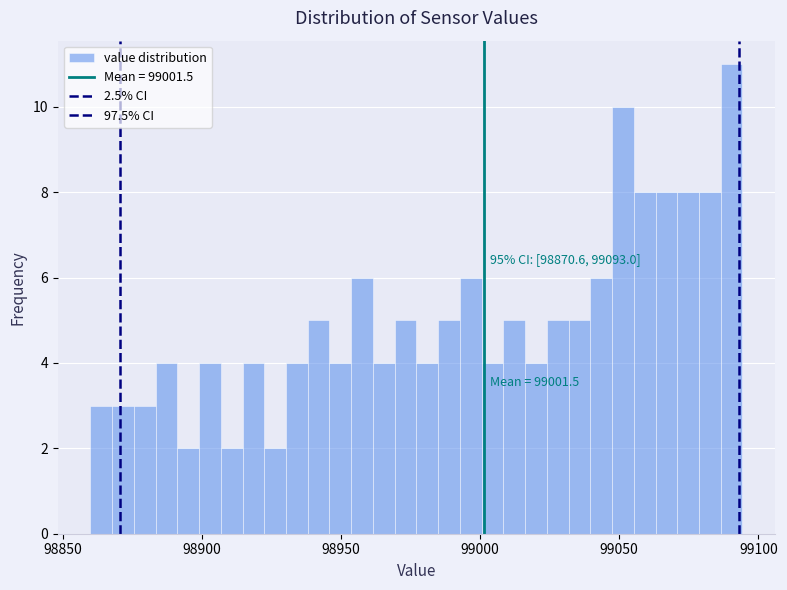

Read against the x-axis, roughly where is the centre of the tallest bar?

99090